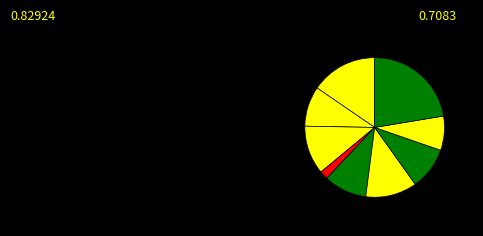

How many segments does this pie chart have?

9